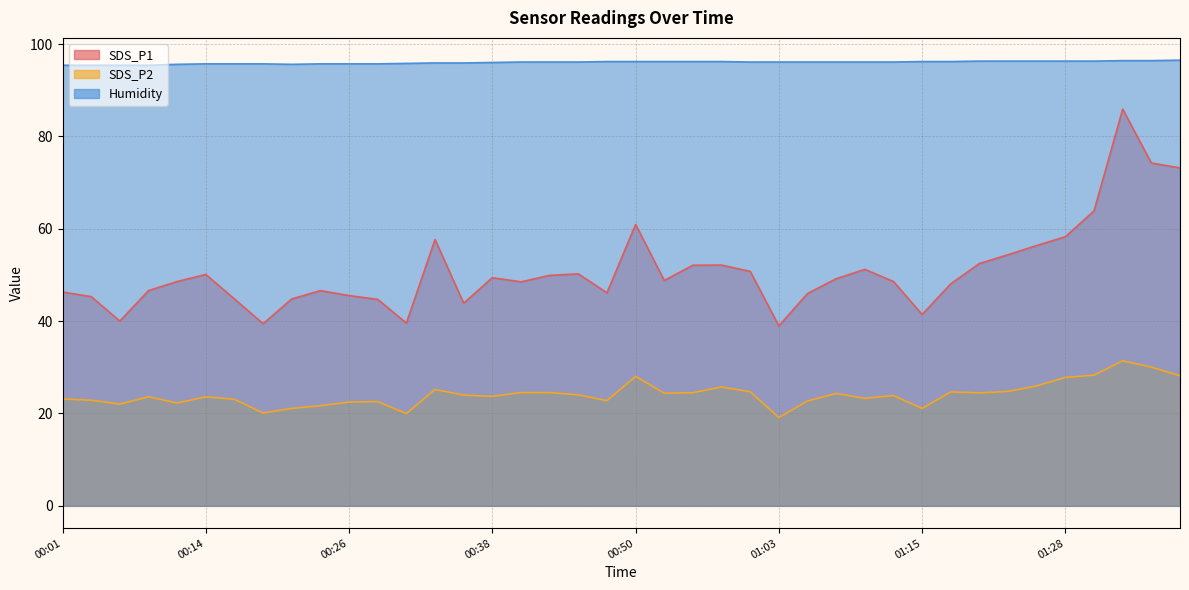

Rank the series by their maximum value, from lowest to highest.

SDS_P2, SDS_P1, Humidity